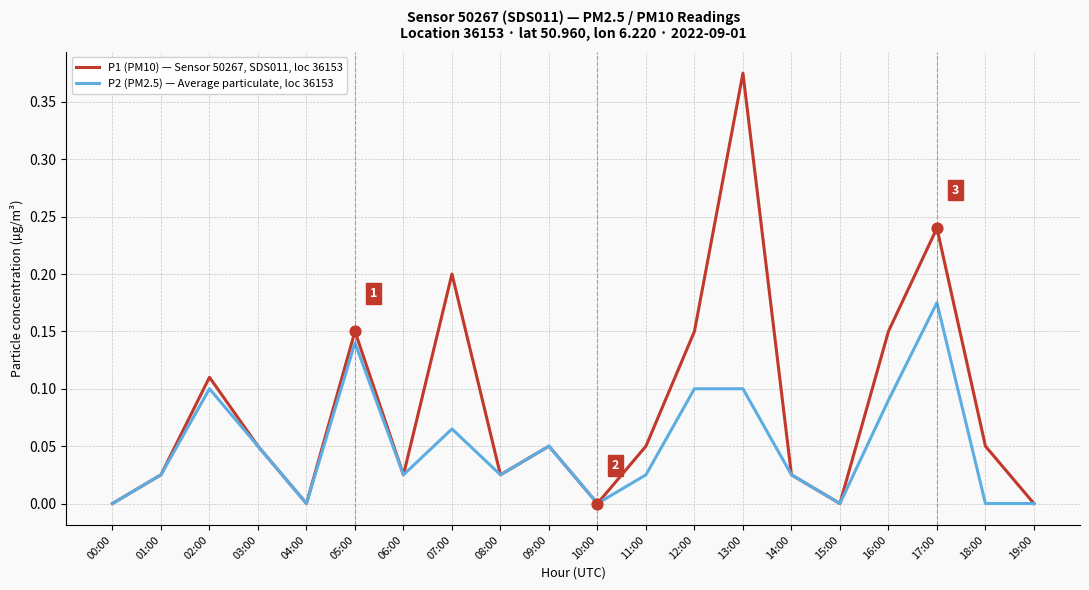

Is the value of P2 (PM2.5) — Average particulate, loc 36153 at 19:00 greater than the value of P1 (PM10) — Sensor 50267, SDS011, loc 36153 at 17:00?

No